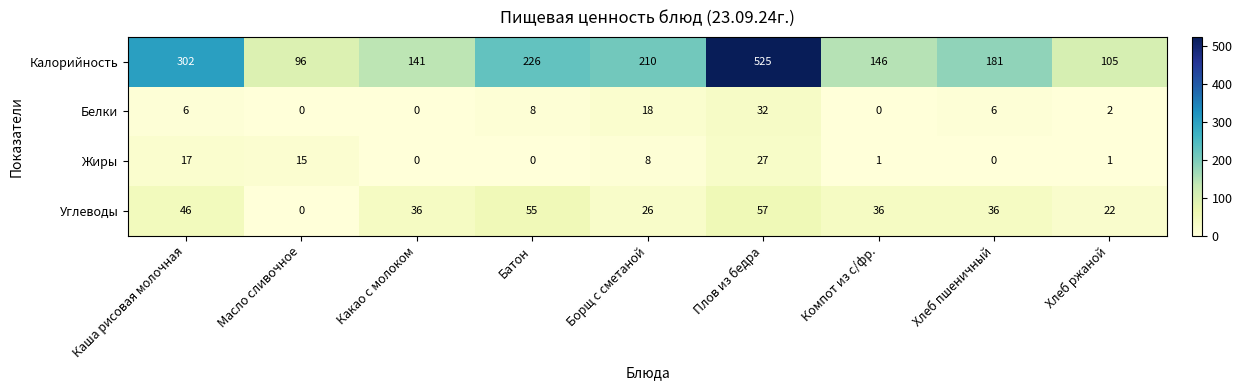

The Углеводы series shows 36 at Какао с молоком. True or false?

True